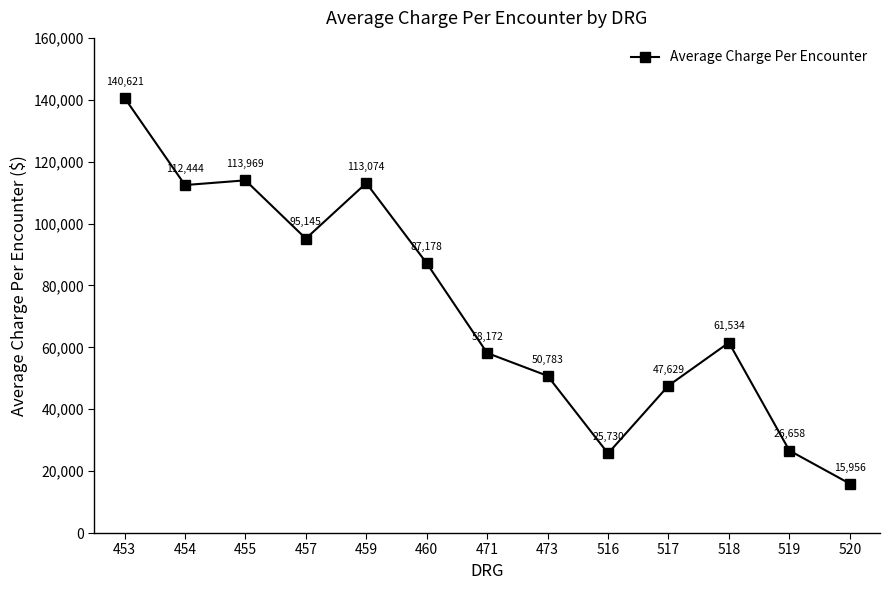

List the labels in order of value, smallest first.

520, 516, 519, 517, 473, 471, 518, 460, 457, 454, 459, 455, 453